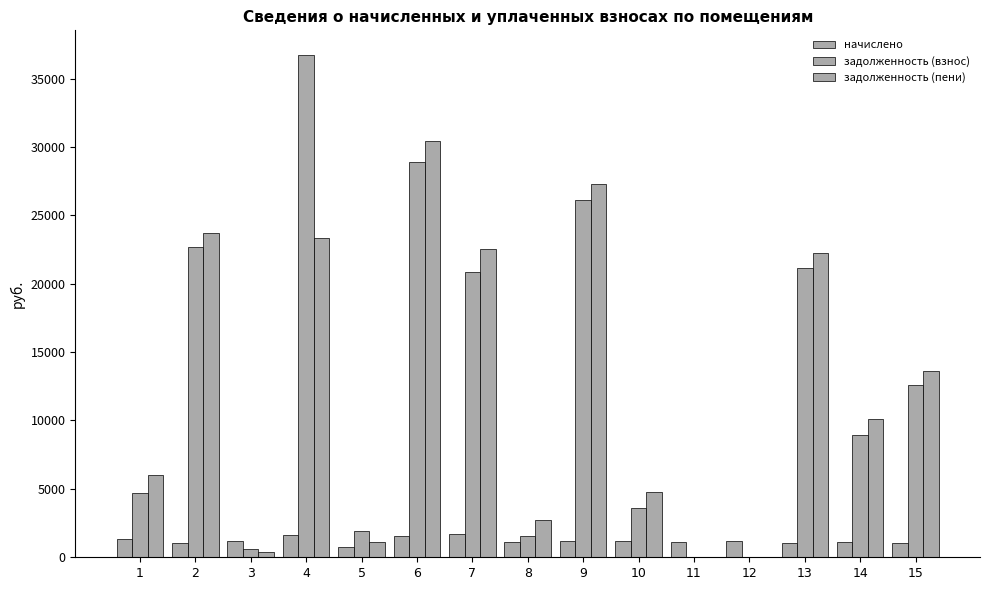

Are the bars grouped side by side (vs. stacked)?

Yes